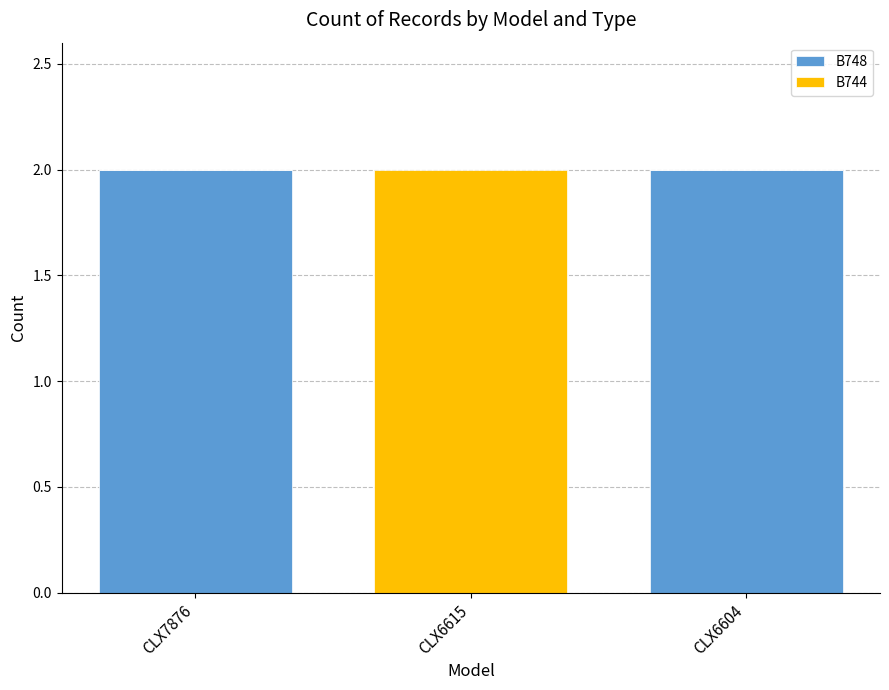

What is the sum of all B748 values?

4